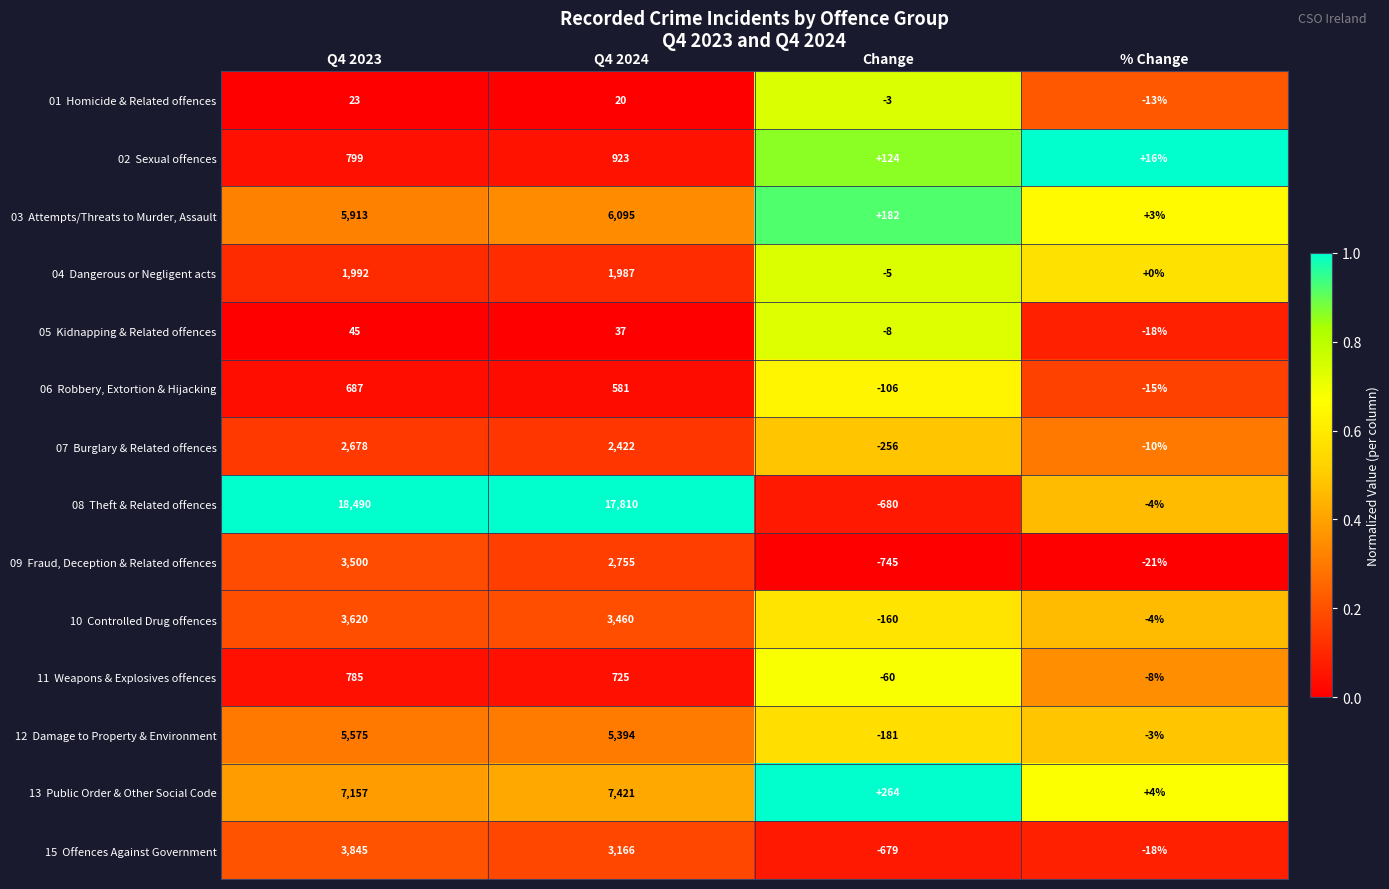

Which label corresponds to the smallest value in the chart?

Change